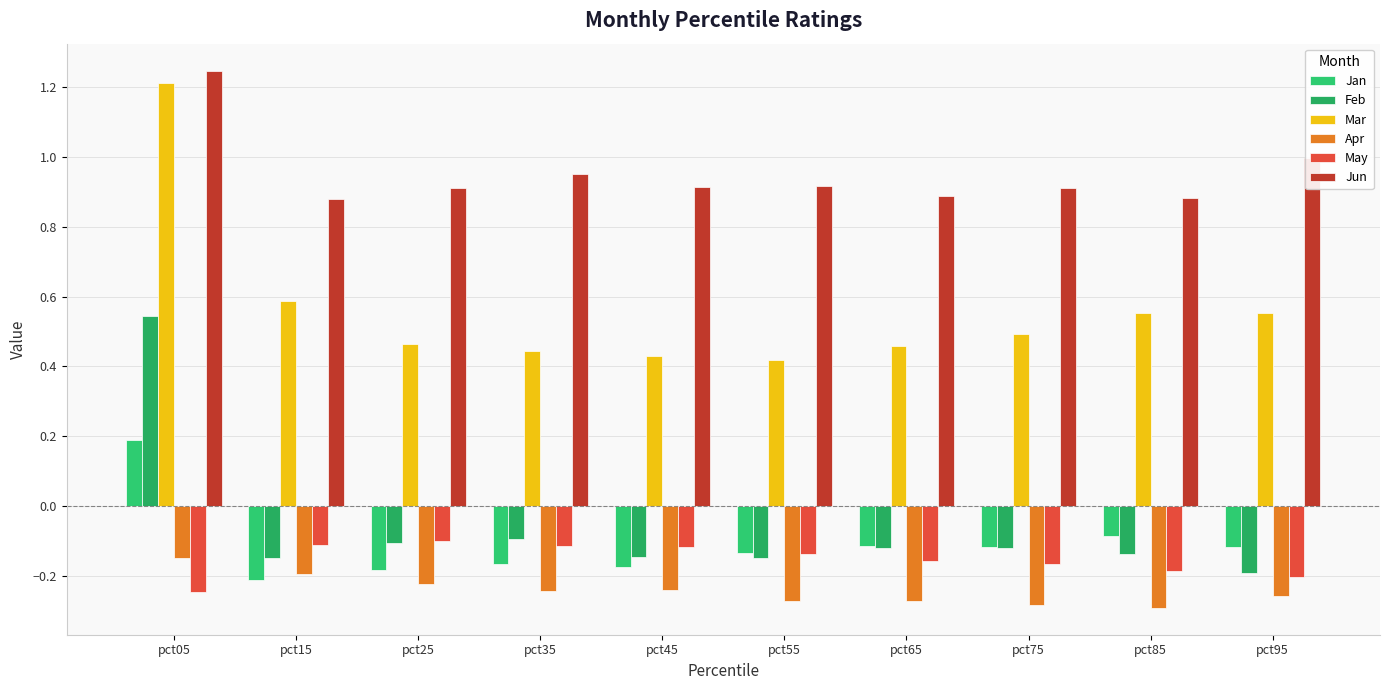

What is the sum of all Mar values?

5.6